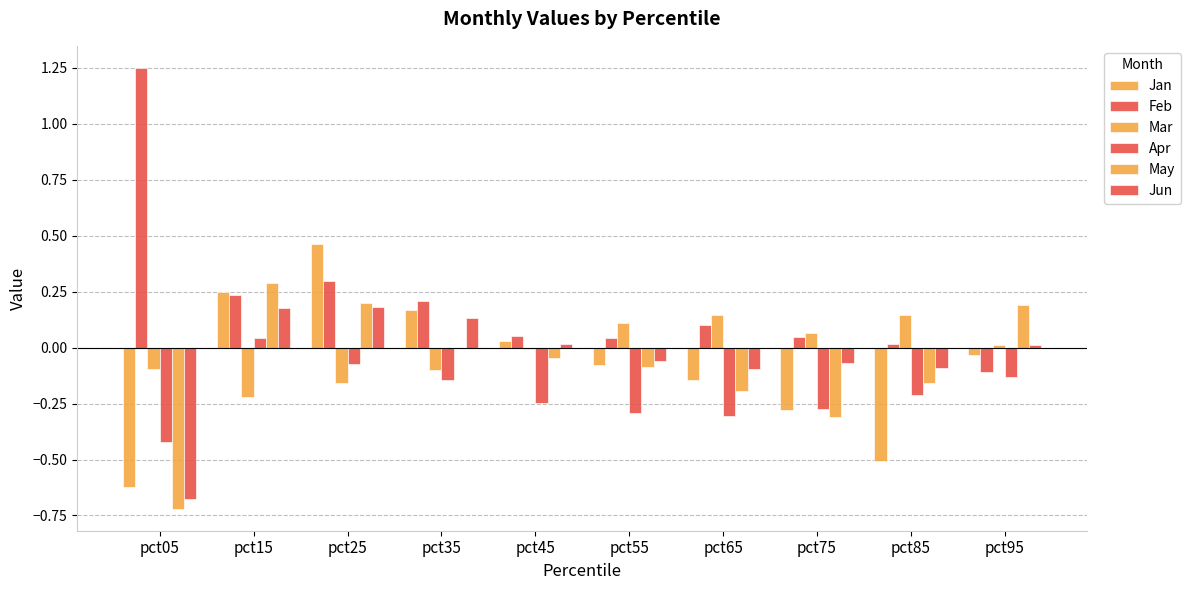

Are the bars horizontal?

No